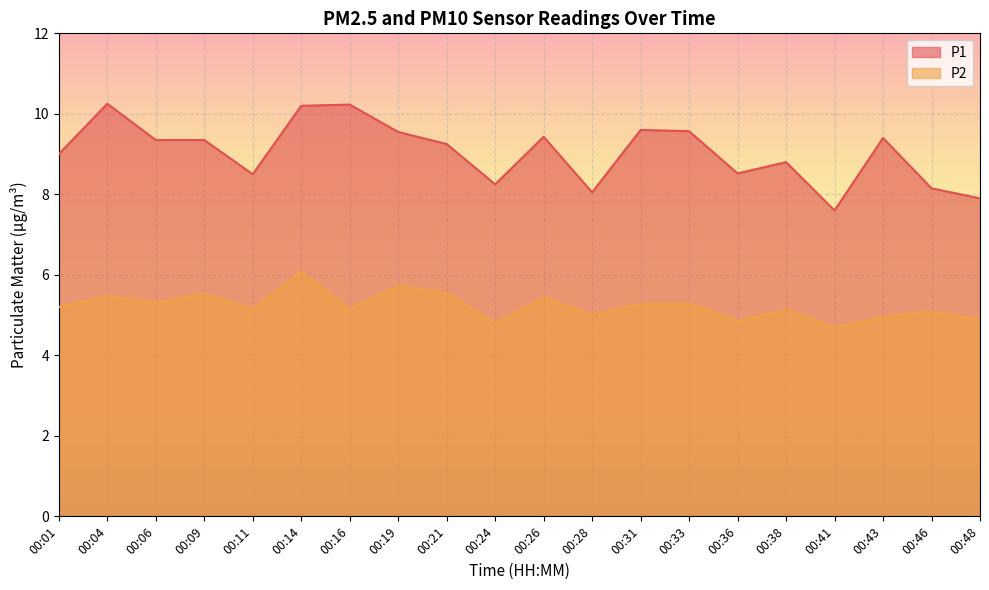

Which series changed the most between 00:01 and 00:21?

P2